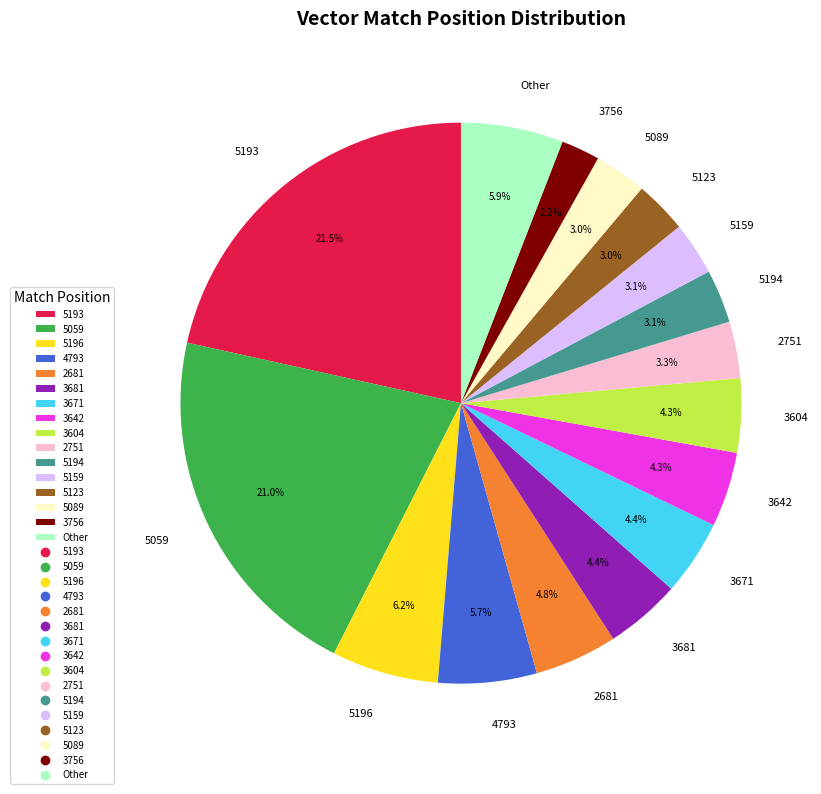

To the nearest percent, what is the difference between the largest and smallest slice percentages?

19%